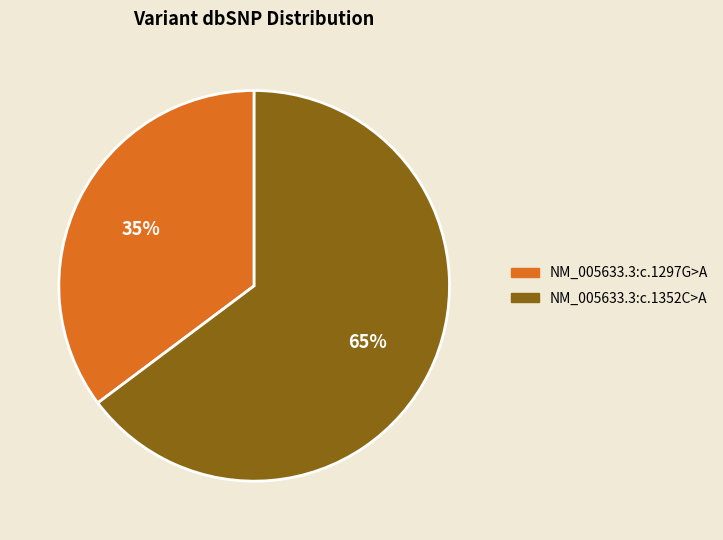

Is it true that NM_005633.3:c.1352C>A is 65% of the pie?

True